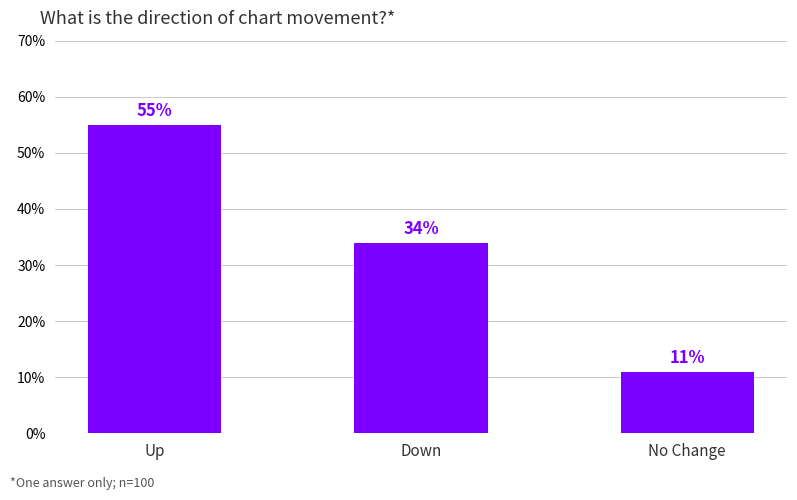

Is it true that the value at No Change is 11.0?

True